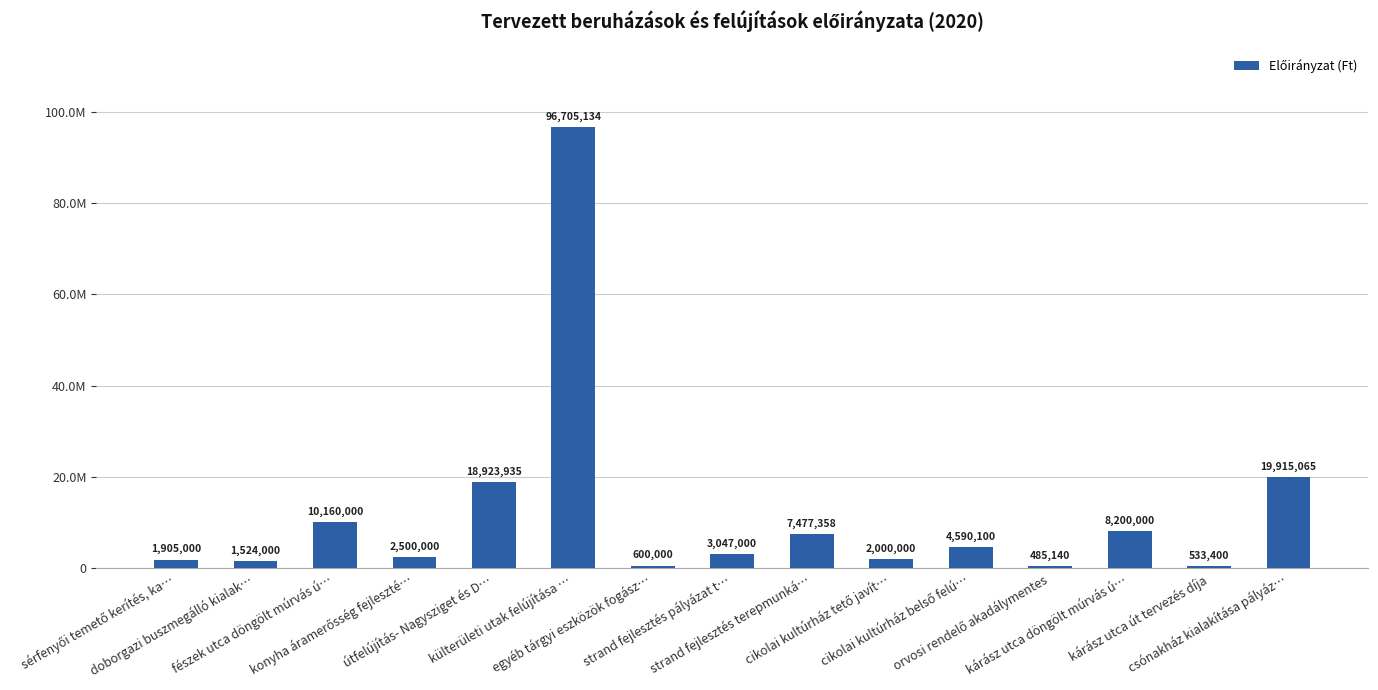

True or false: the data shows 2449489 at doborgazi buszmegálló kialak….

False